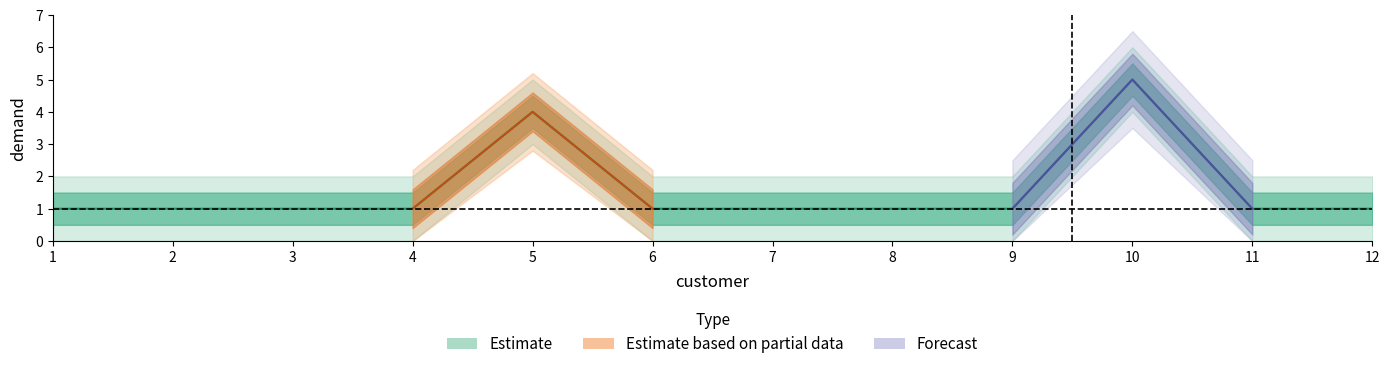

The value at 6 is 2. True or false?

False